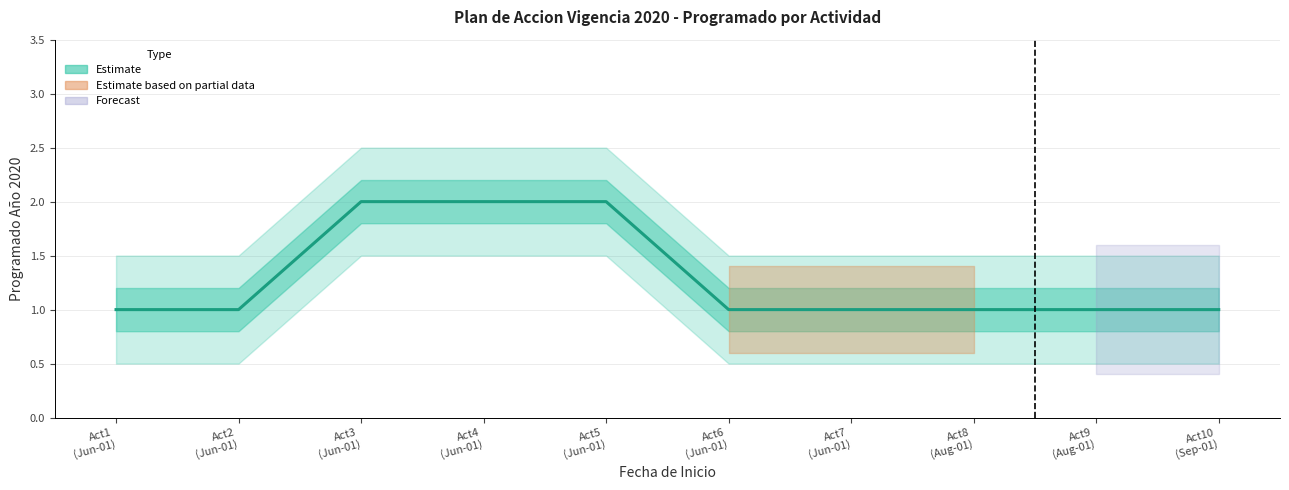

List the labels in order of value, largest first.

Act3
(Jun-01), Act4
(Jun-01), Act5
(Jun-01), Act1
(Jun-01), Act2
(Jun-01), Act6
(Jun-01), Act7
(Jun-01), Act8
(Aug-01), Act9
(Aug-01), Act10
(Sep-01)